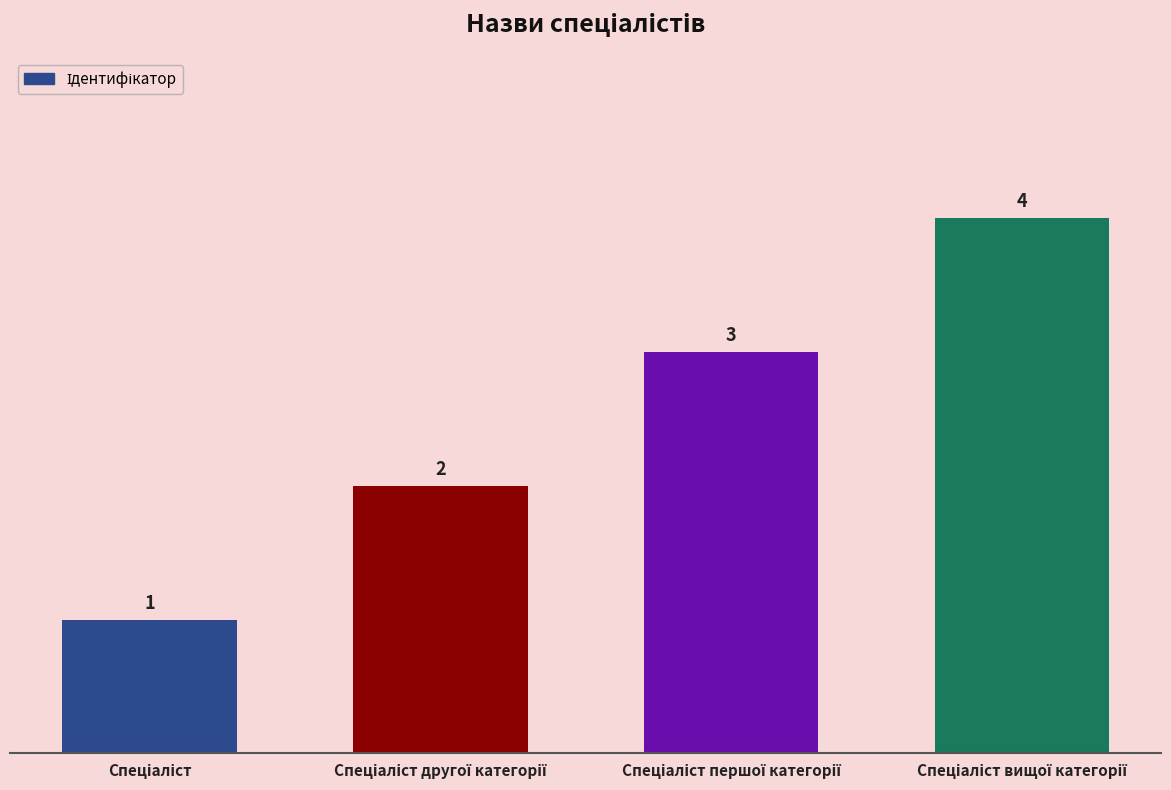

How many series are shown in this chart?

1